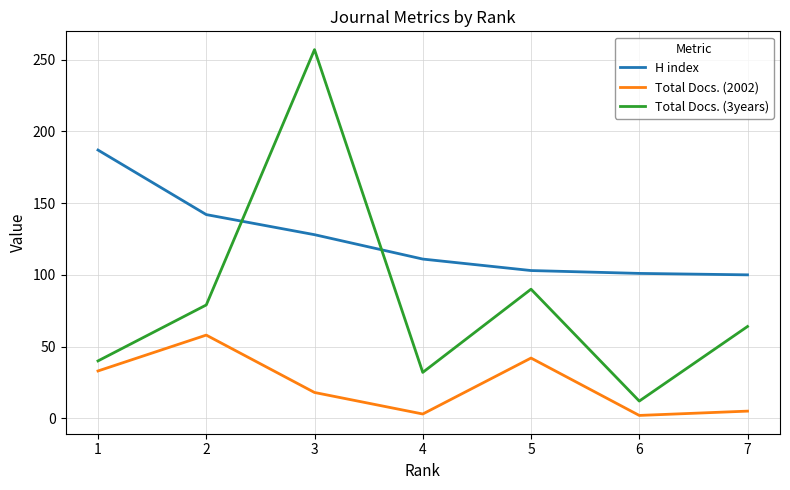

The value of H index at 6 is 101. True or false?

True